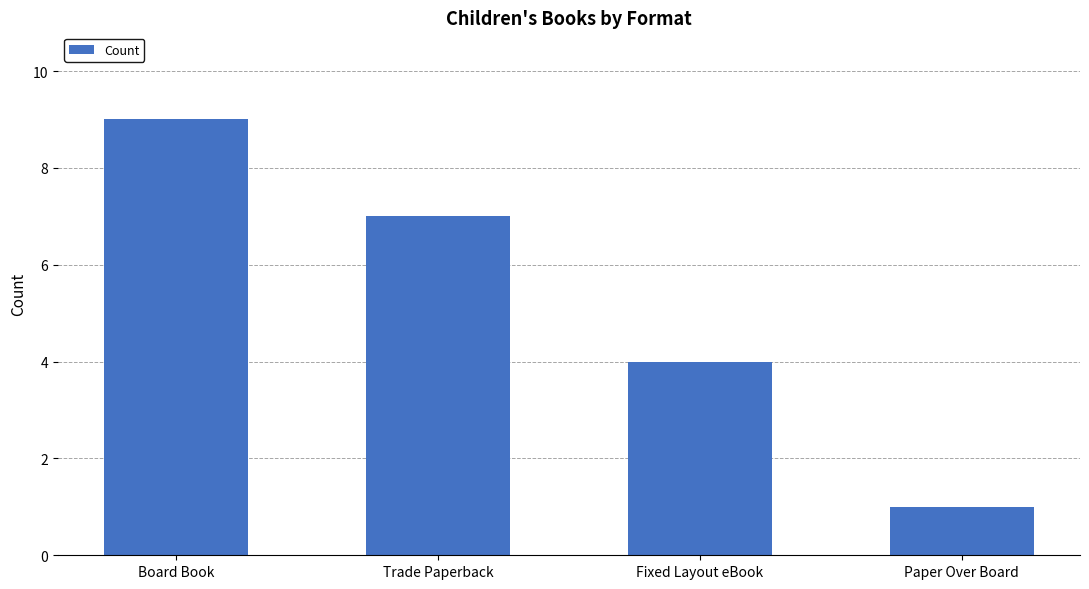

What is the value of the 1st bar from the left?

9